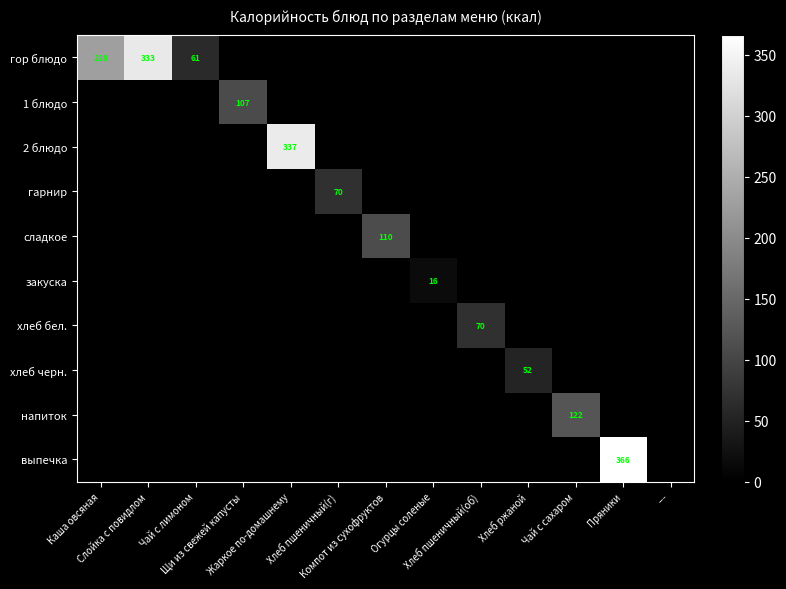

List the labels in order of гарнир value, smallest first.

Каша овсяная, Слойка с повидлом, Чай с лимоном, Щи из свежей капусты, Жаркое по-домашнему, Компот из сухофруктов, Огурцы соленые, Хлеб пшеничный(об), Хлеб ржаной, Чай с сахаром, Пряники, ---, Хлеб пшеничный(г)